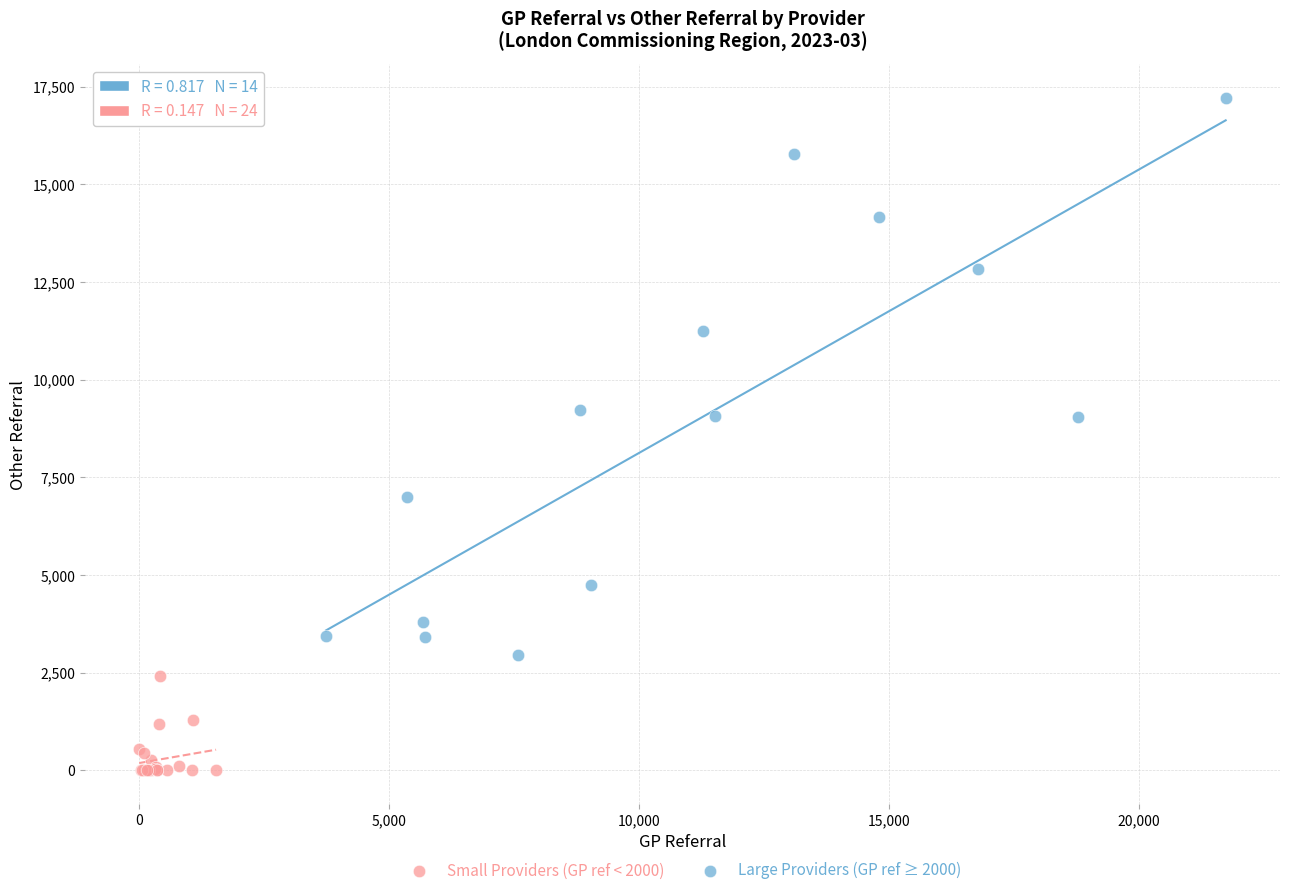

Which series contains the highest Y value?

Large Providers (GP ref ≥ 2000)